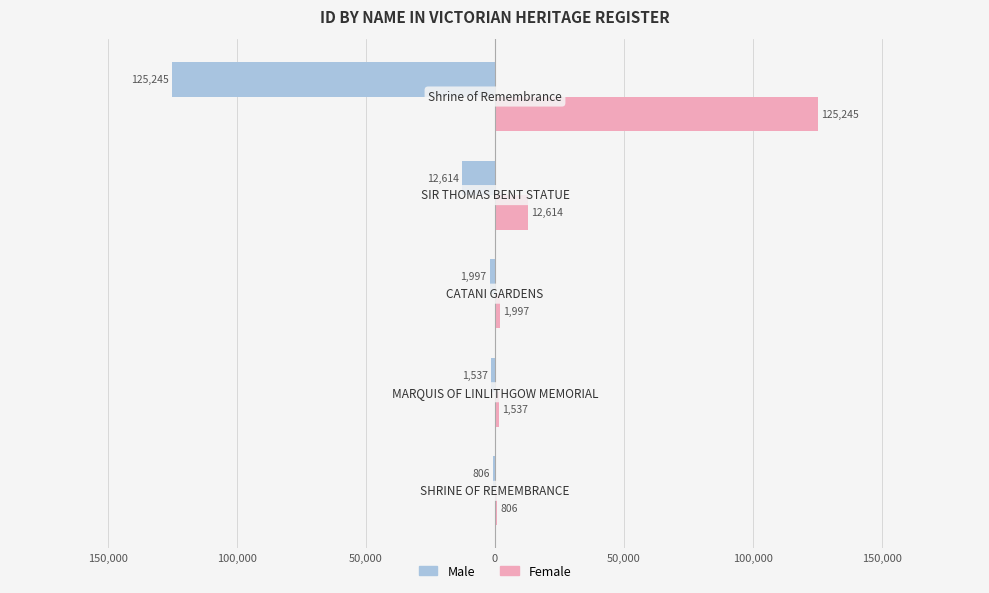

What are all the series names shown in the legend?

Male, Female